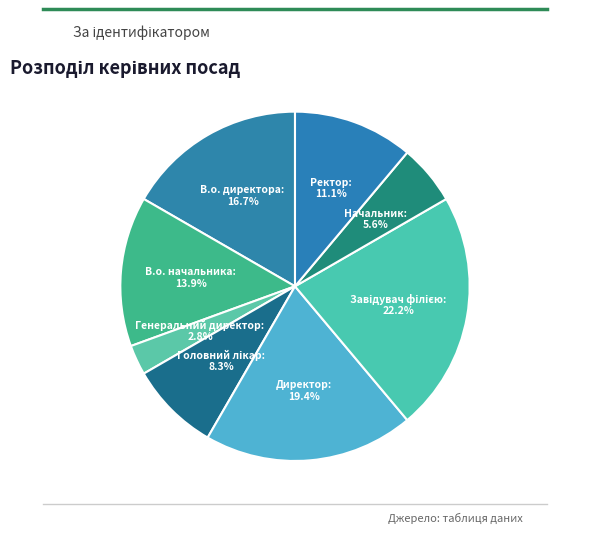

What is the ratio of the value at Ректор to the value at Генеральний директор?

4.0